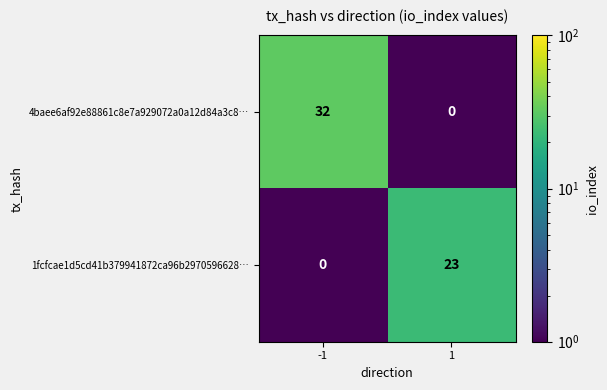

Reading right to left, what are all the values shown in this chart?

4baee6af92e88861c8e7a929072a0a12d84a3c8…: 0	32
1fcfcae1d5cd41b379941872ca96b2970596628…: 23	0